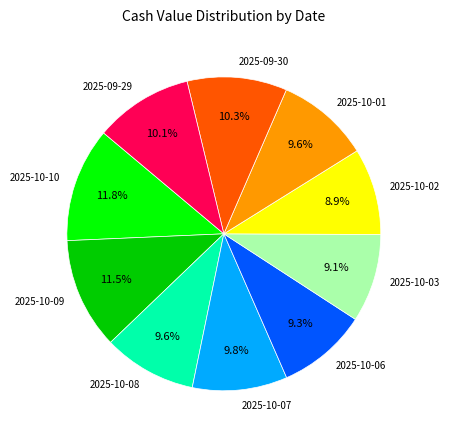

To the nearest percent, what is the combined percentage of 2025-10-08 and 2025-09-29?

20%